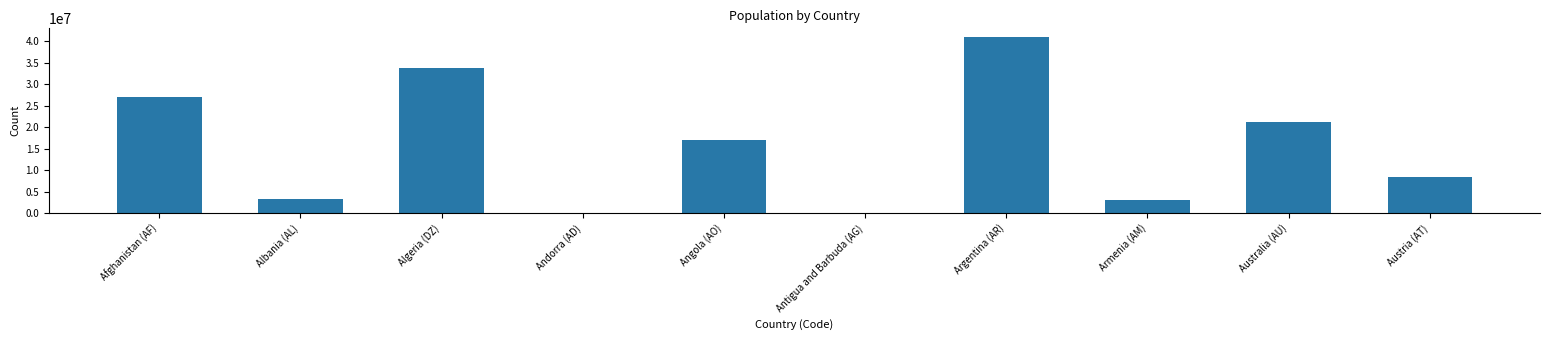

The chart shows a value of 41000000 at Argentina (AR). True or false?

True